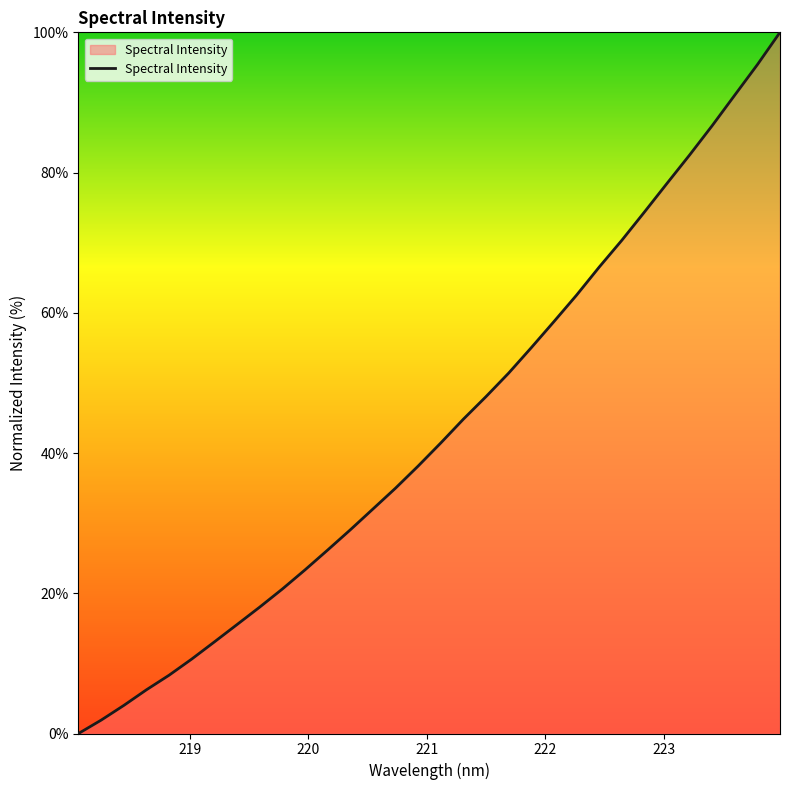

What is the difference between the maximum and minimum values?

100.0